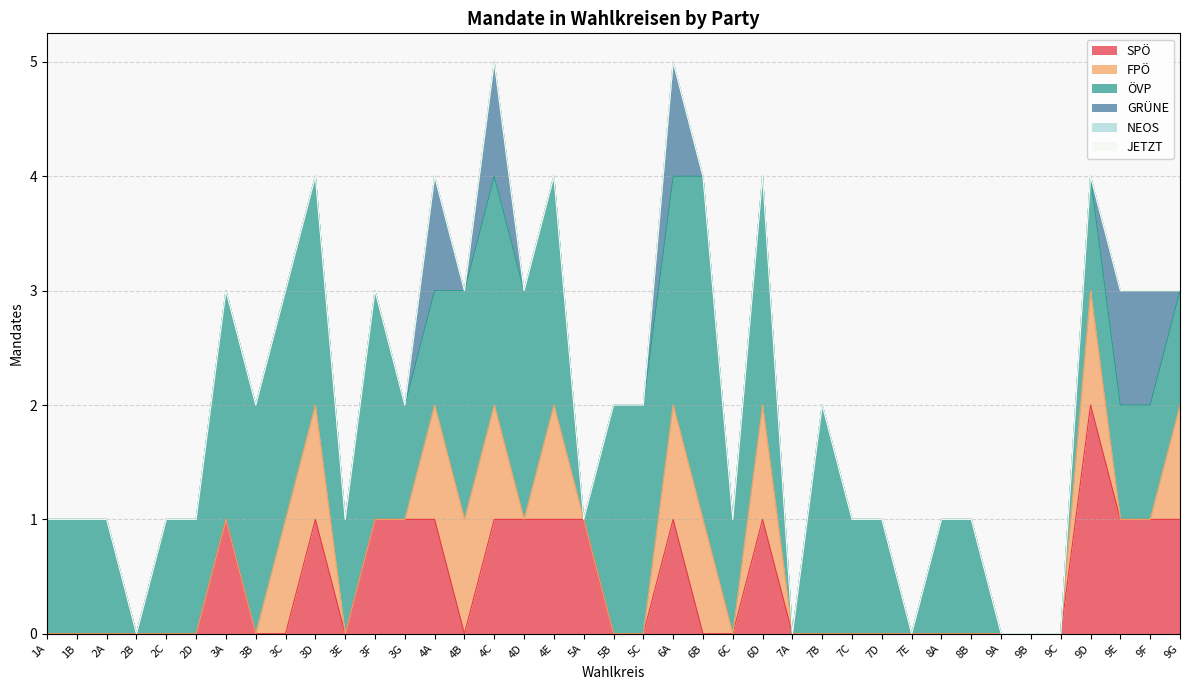

List the series in order of their peak value, highest first.

ÖVP, SPÖ, FPÖ, GRÜNE, NEOS, JETZT